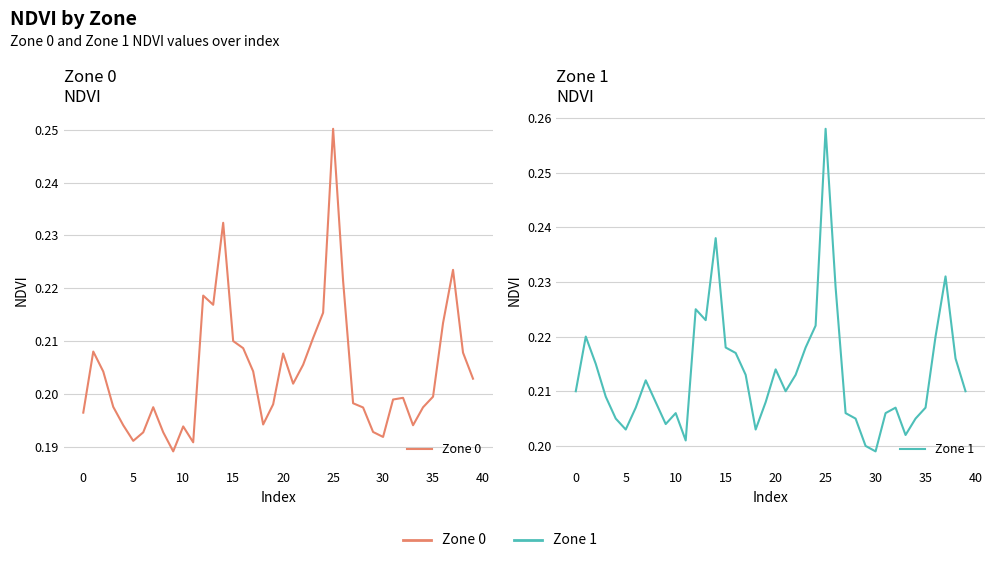

What is the value of the Zone 0 point at the 28th from the left?

0.2